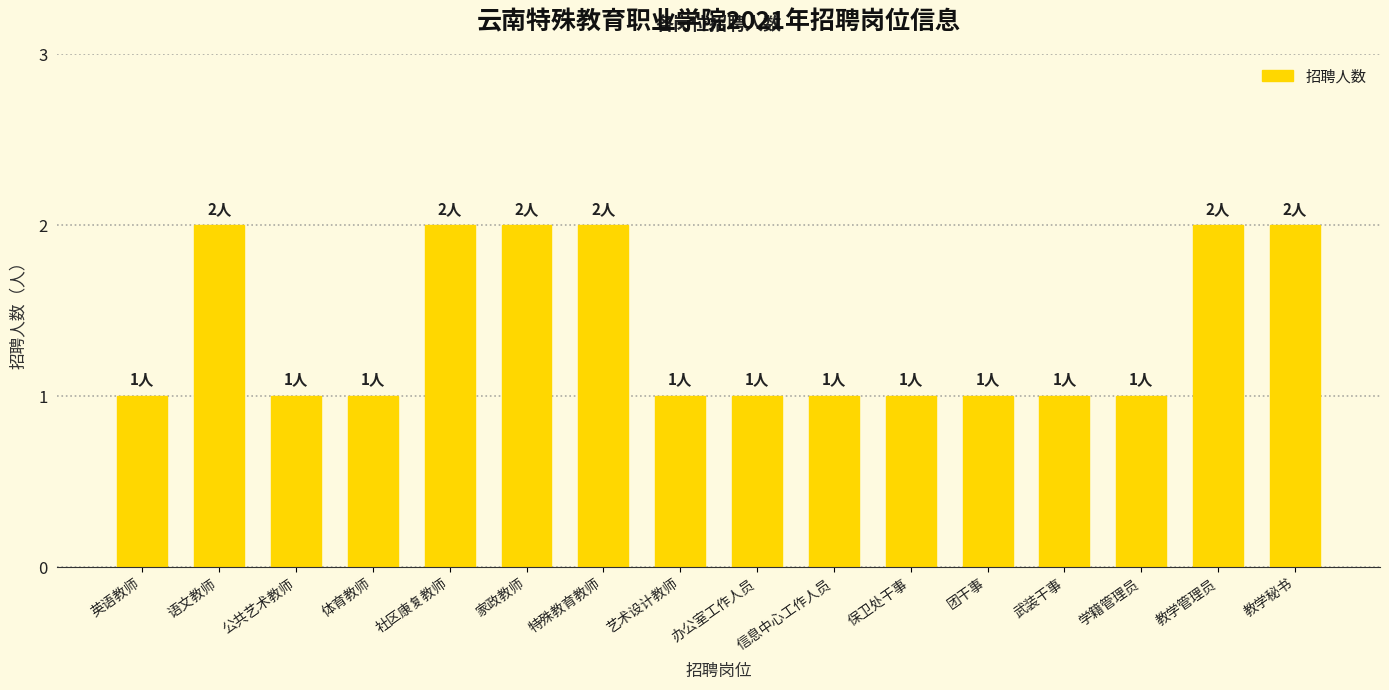

What is the sum of all values?

22